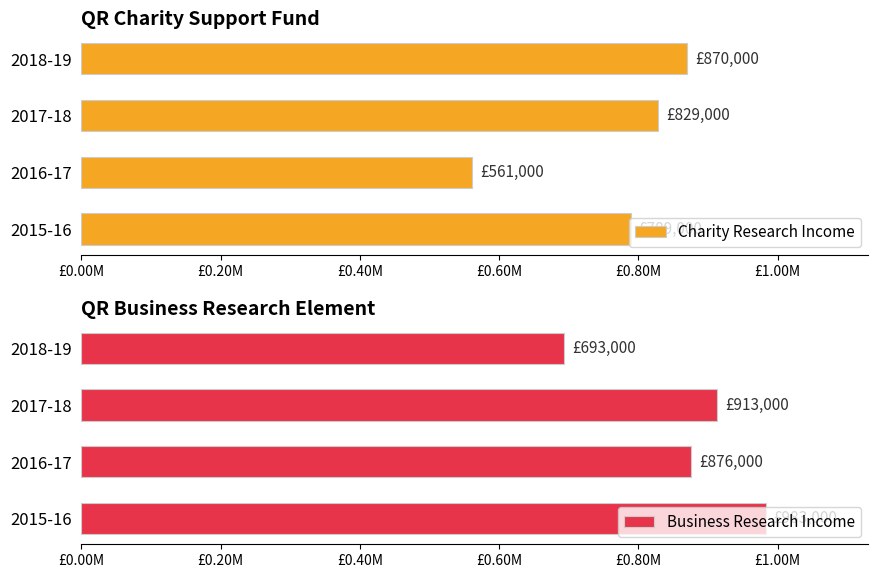

What are all the series names shown in the legend?

Charity Research Income, Business Research Income